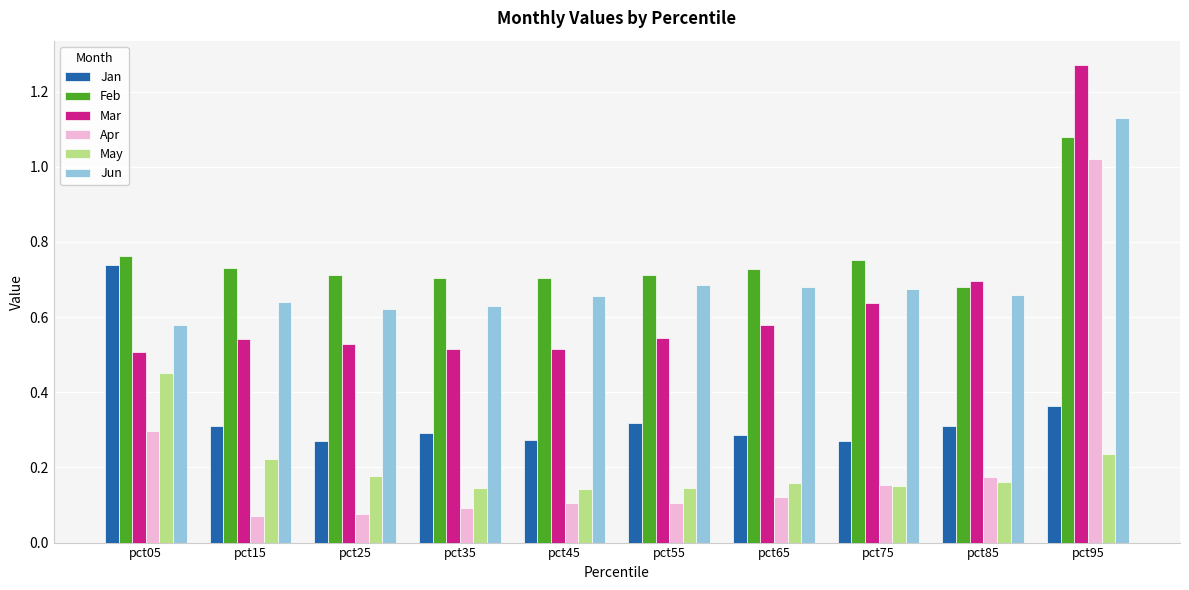

At which category does the chart reach its peak across all series?

pct95